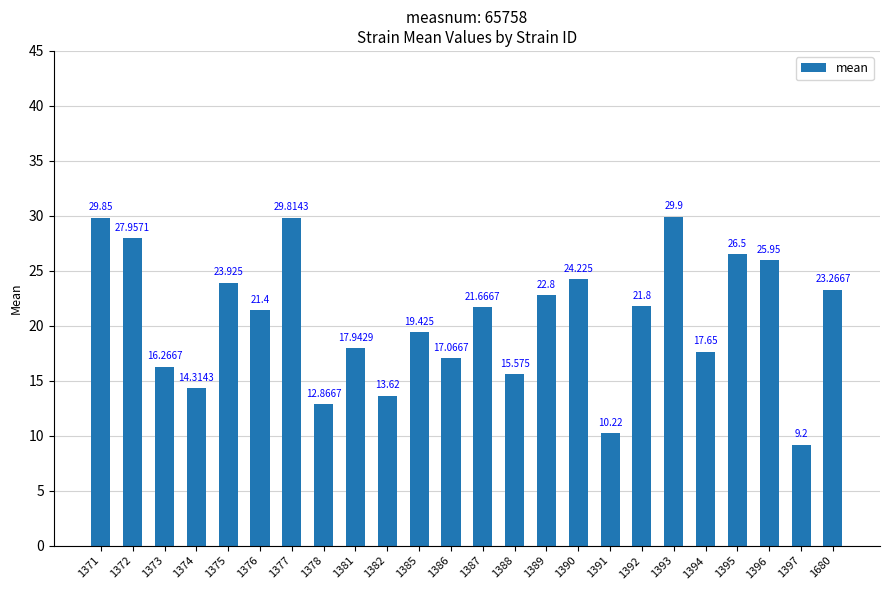

Where is the data nearest to the value 19?

1385